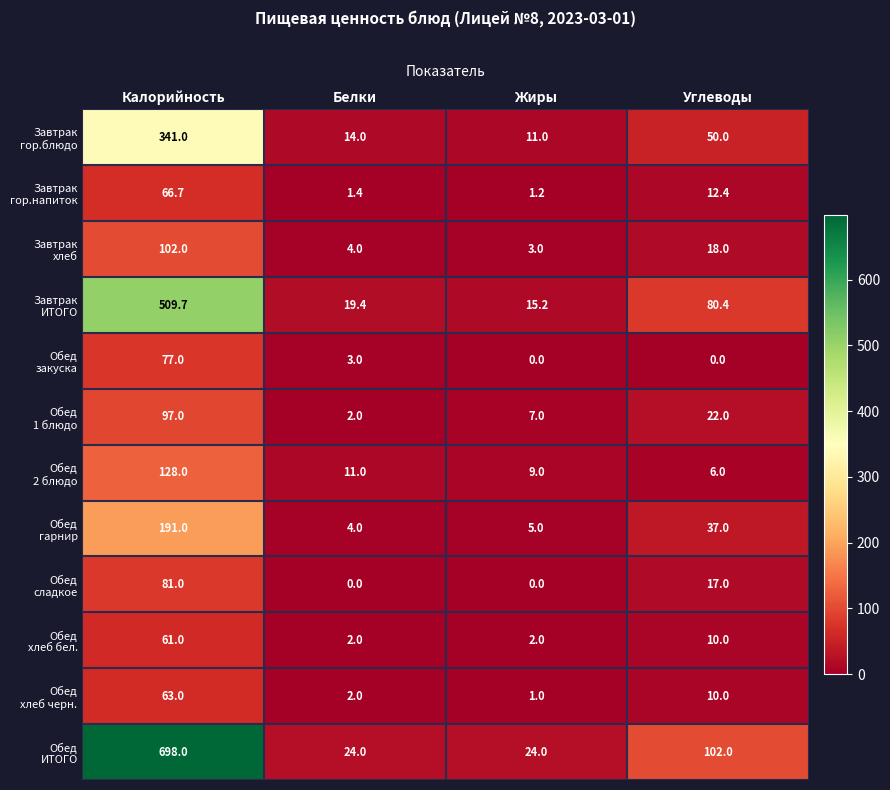

What is the total value across all series at Углеводы?

364.8